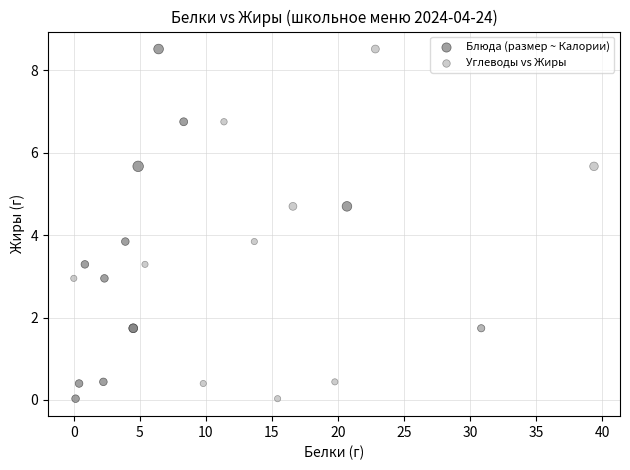

What are all the series names shown in the legend?

Блюда (размер ~ Калории), Углеводы vs Жиры